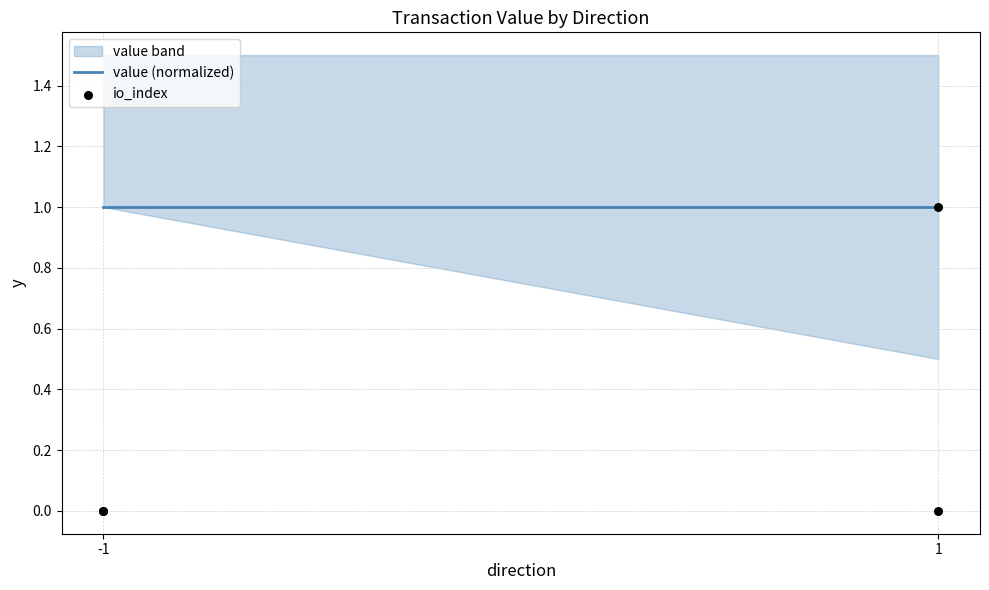

Which series has the largest total across all categories?

value (normalized)